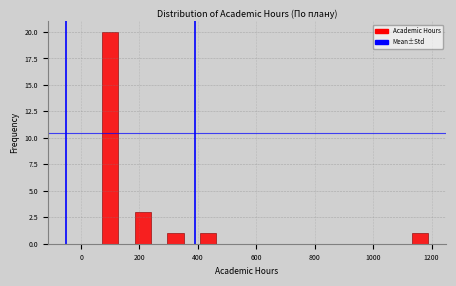

Around what value on the x-axis is the tallest bar? Give the approximate position of its centre, as read against the axis.

100